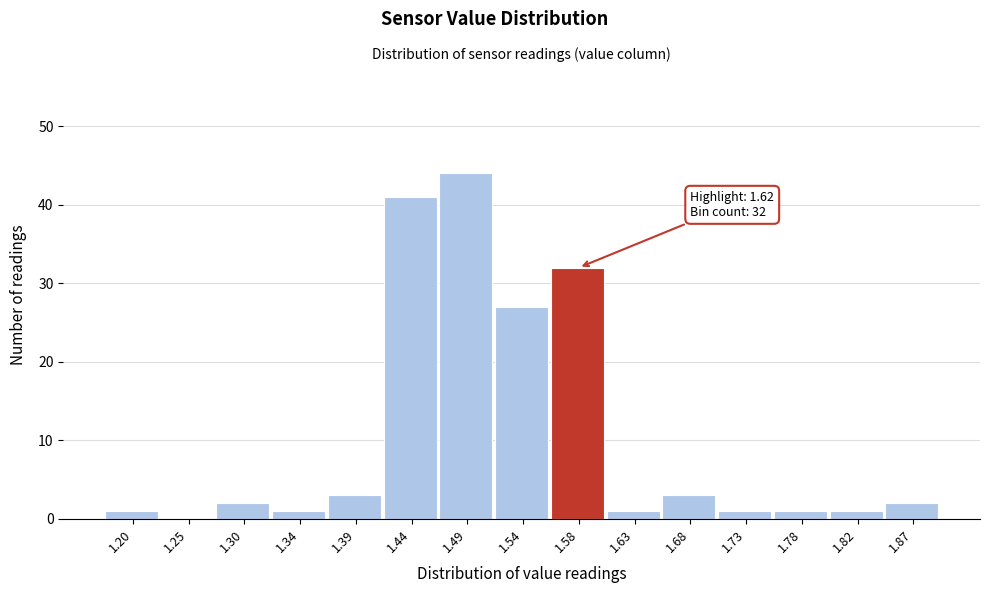

Reading left to right, what are all the values shown in this chart?

1.20=1	1.25=0	1.30=2	1.34=1	1.39=3	1.44=41	1.49=44	1.54=27	1.58=32	1.63=1	1.68=3	1.73=1	1.78=1	1.82=1	1.87=2